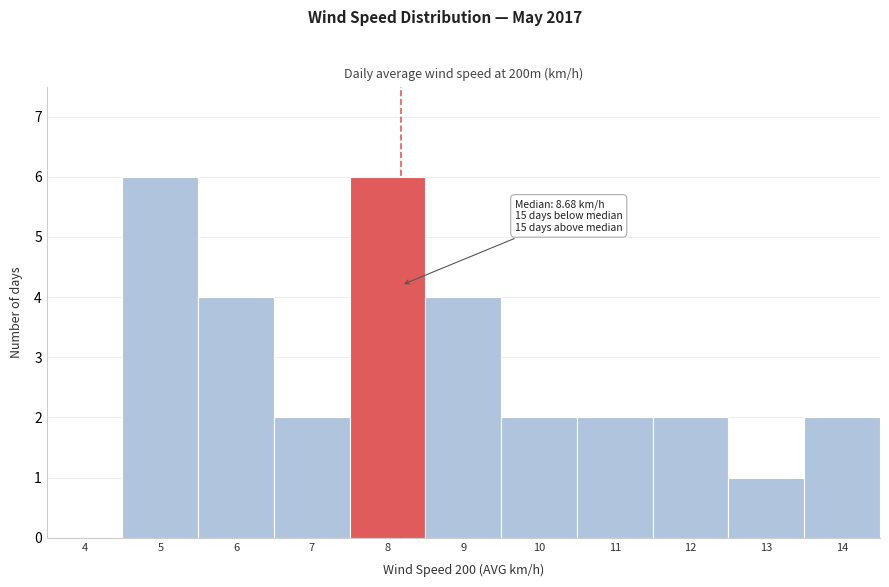

Reading right to left, extract all data points from this chart.

14=2	13=1	12=2	11=2	10=2	9=4	8=6	7=2	6=4	5=6	4=0